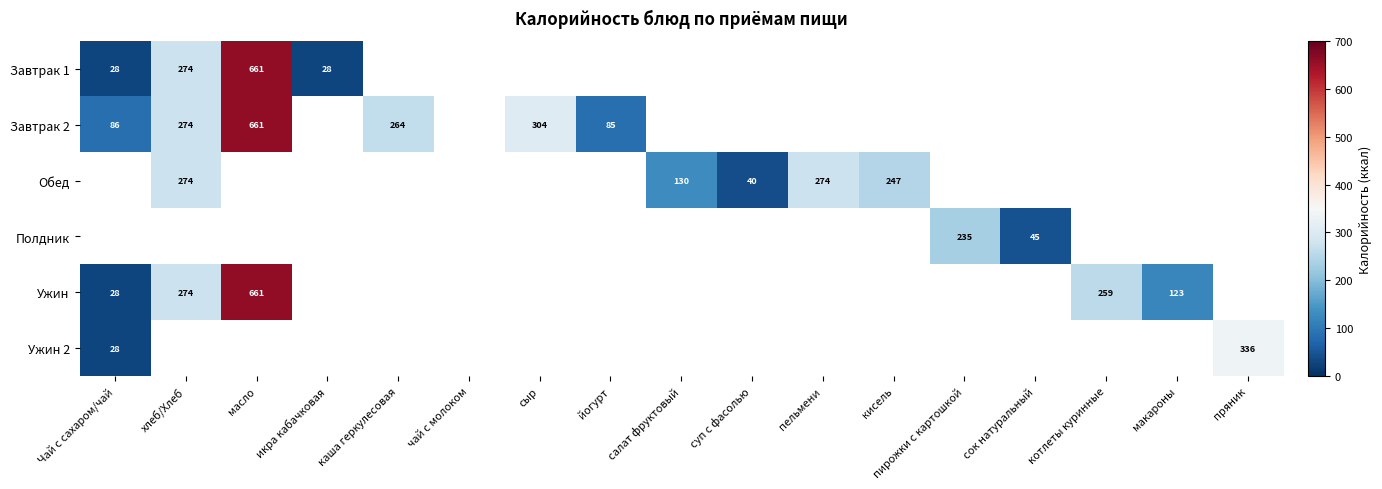

The value of Завтрак 1 at хлеб/Хлеб is 274.0. True or false?

True